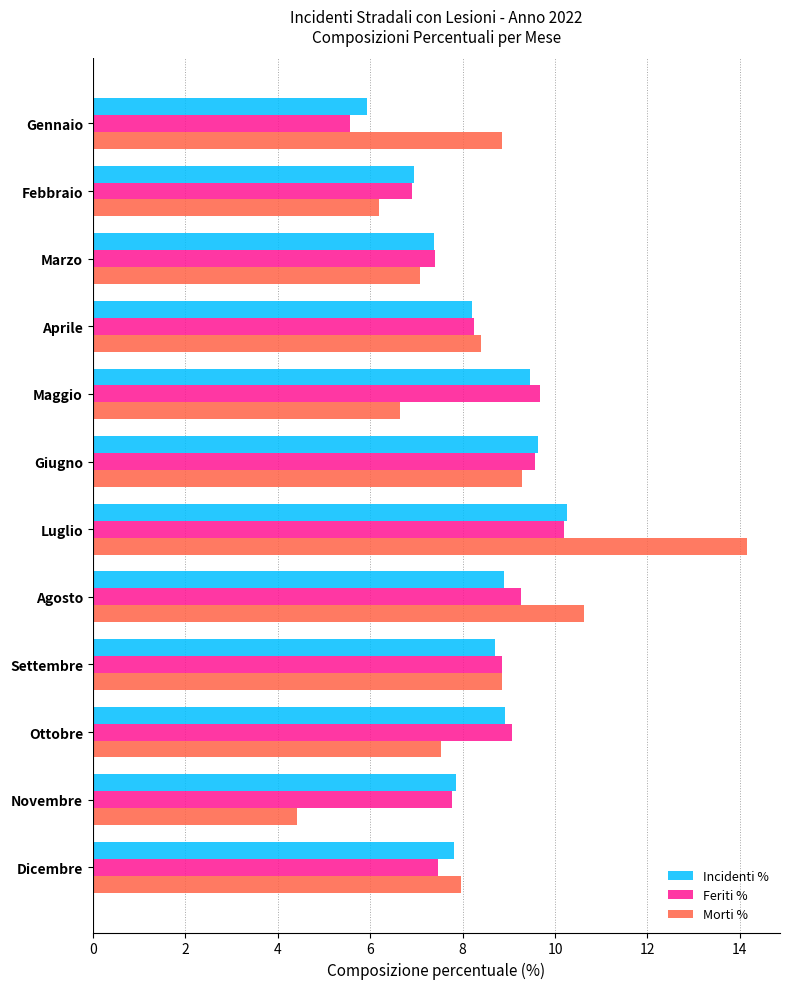

Which series changed the most between Maggio and Agosto?

Morti %